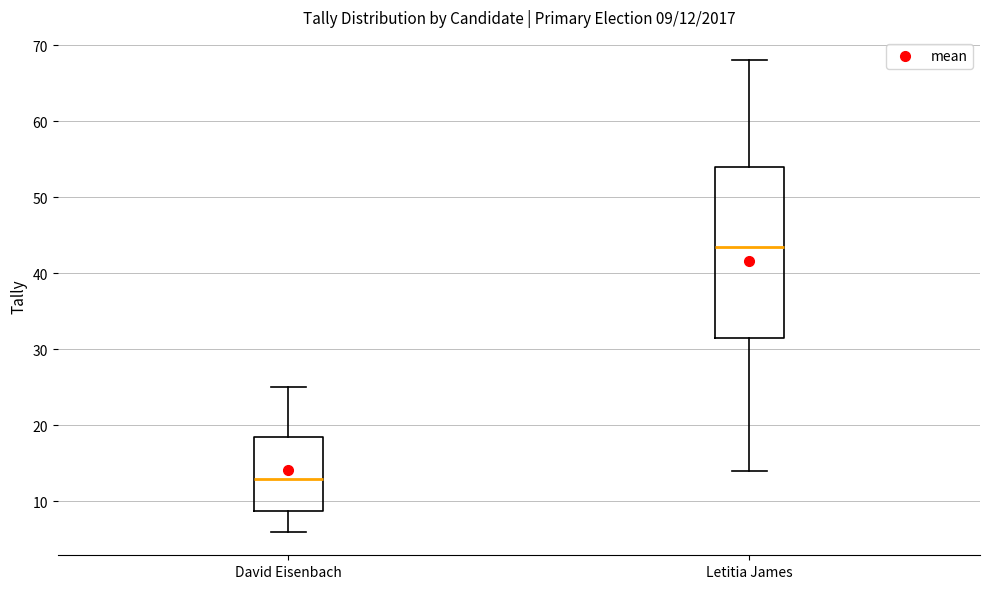

Which box is the tallest, from its lower edge to its upper edge?

Letitia James